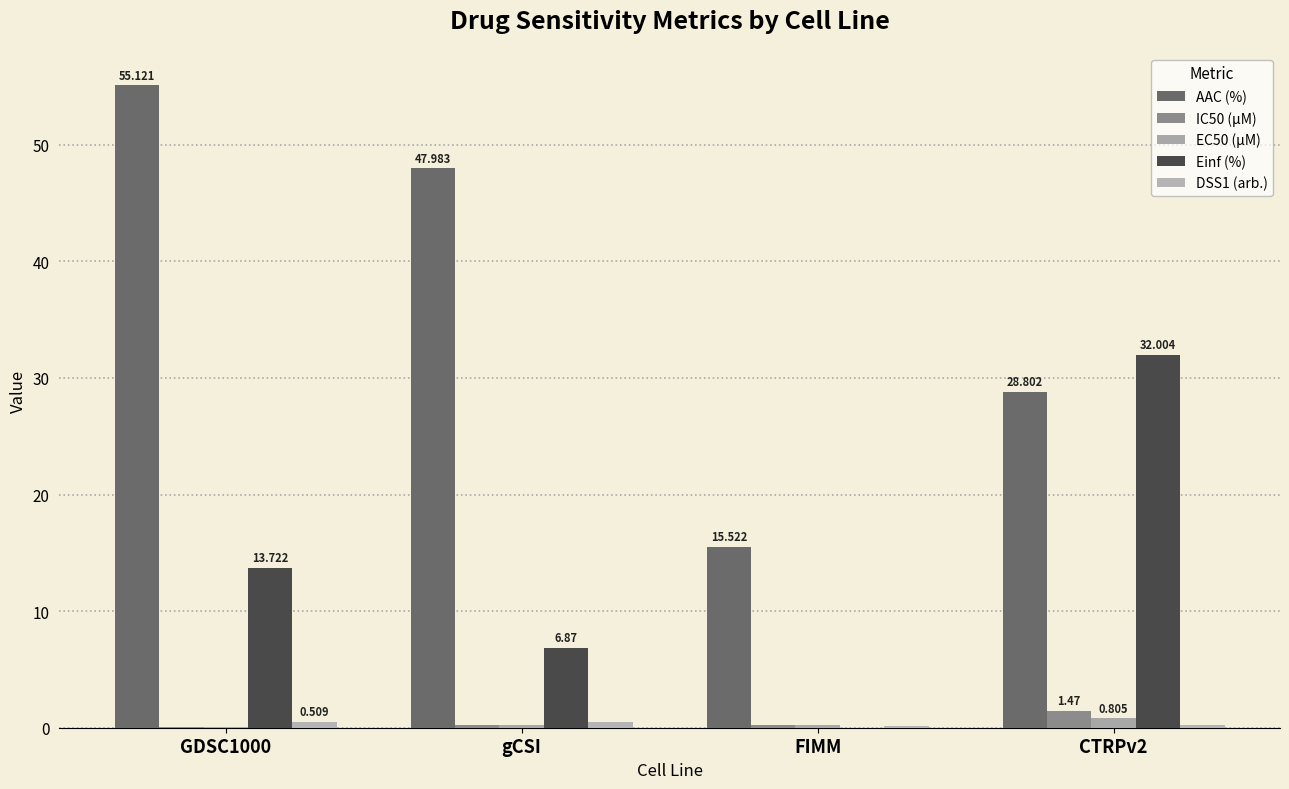

What is the sum of the EC50 (µM) values at gCSI and CTRPv2?

1.0